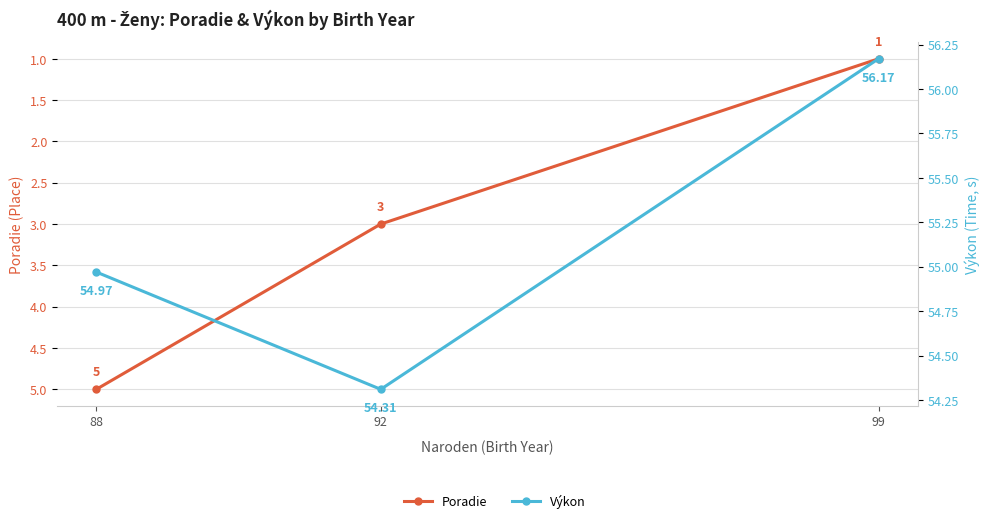

What are all the series names shown in the legend?

Poradie, Výkon